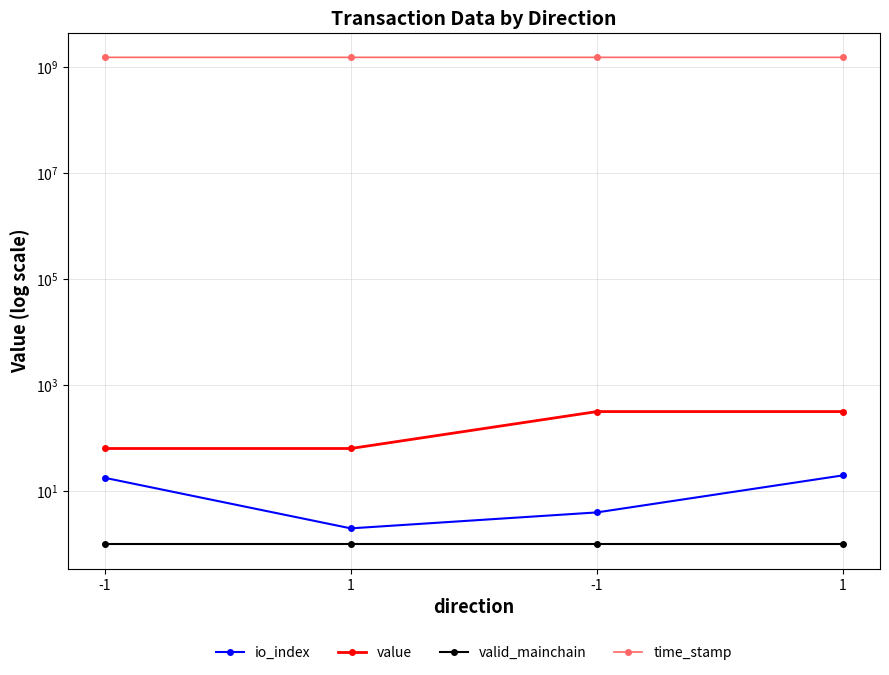

What is the greatest value displayed?

1536761282.0